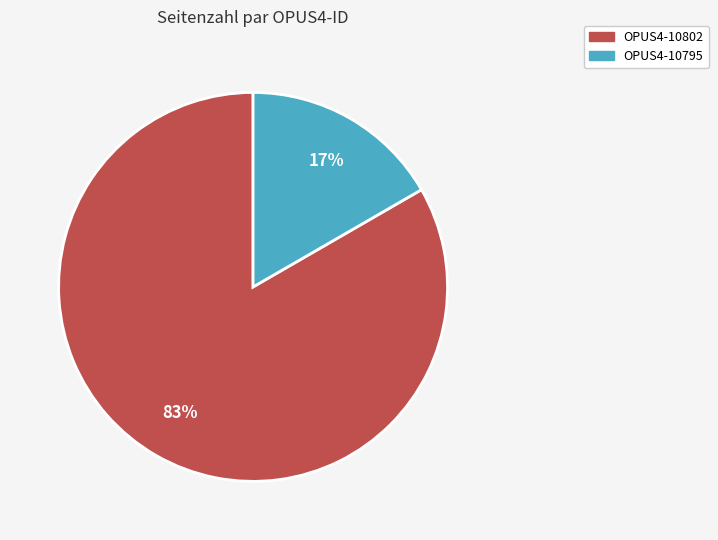

Count the number of slices in the pie.

2